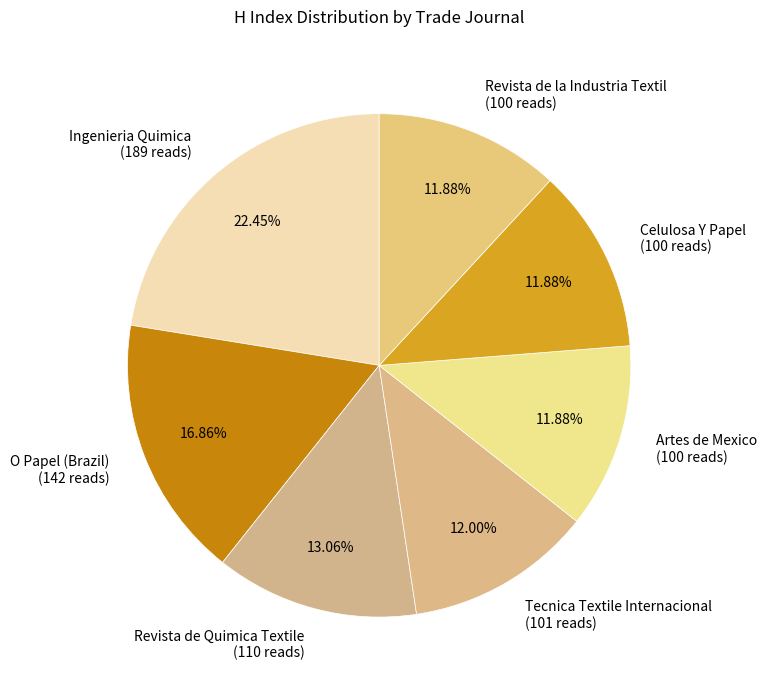

Is the sum of Ingenieria Quimica and Revista de la Industria Textil greater than half?

No